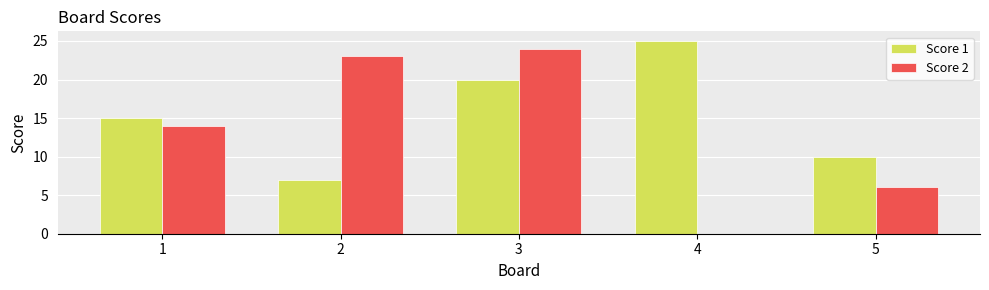

The value of Score 2 at 3 is 24. True or false?

True